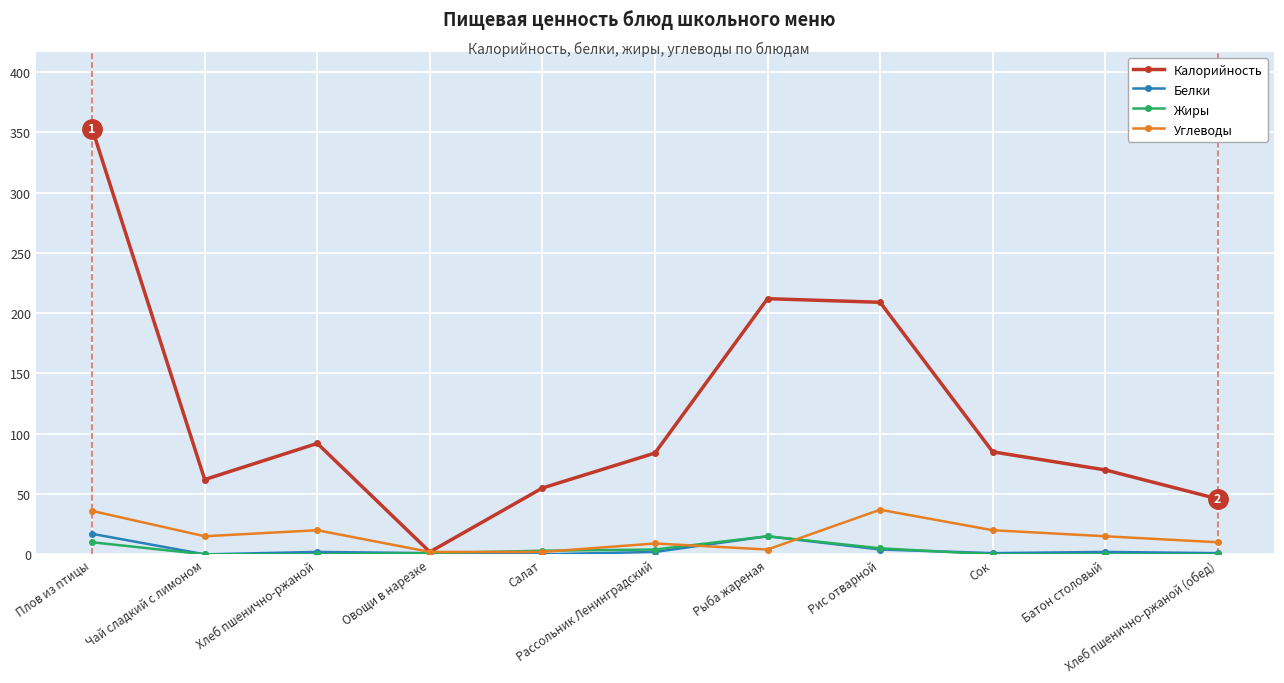

Which series has the largest total across all categories?

Калорийность